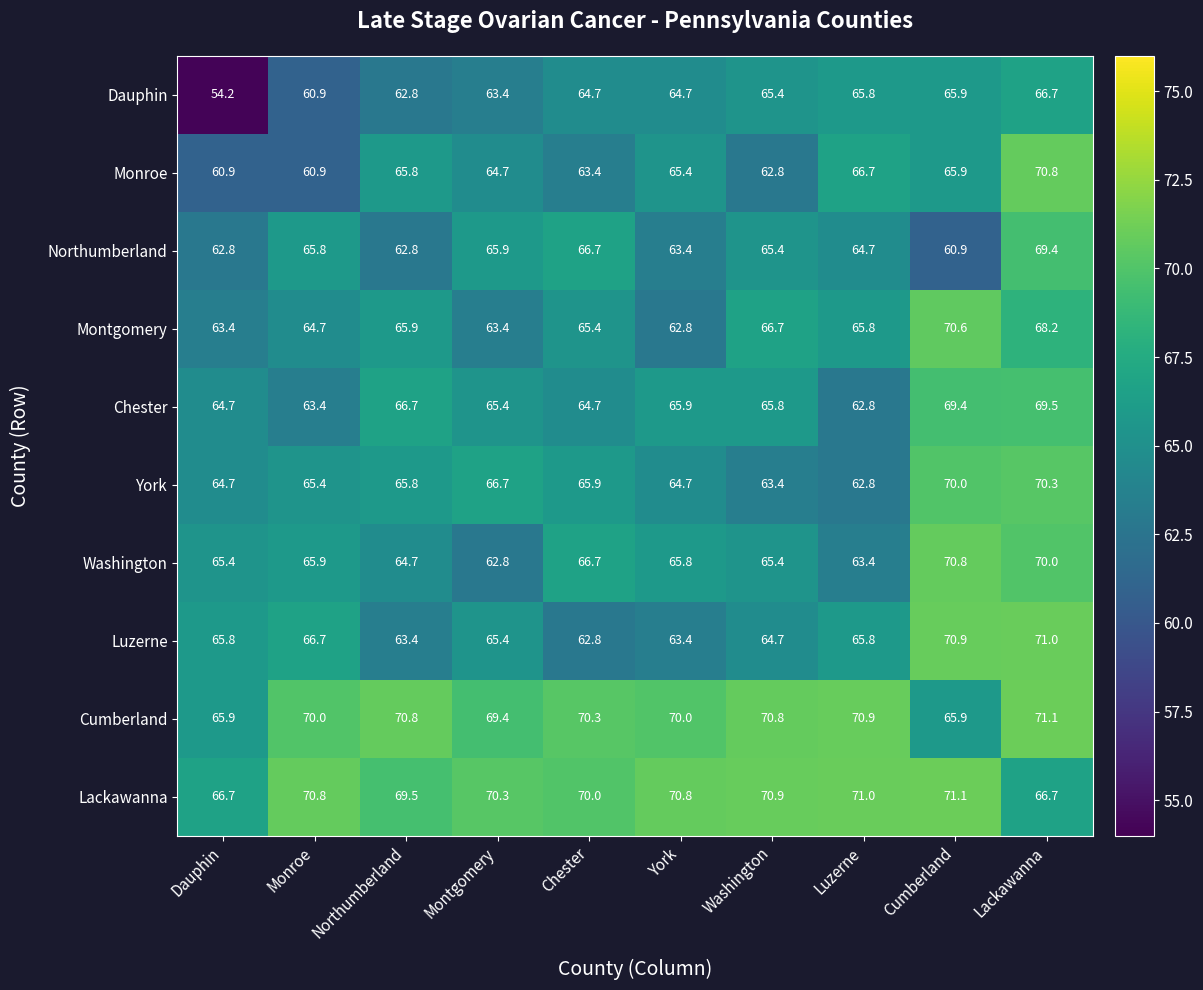

At which label is Dauphin closest to 60?

Monroe